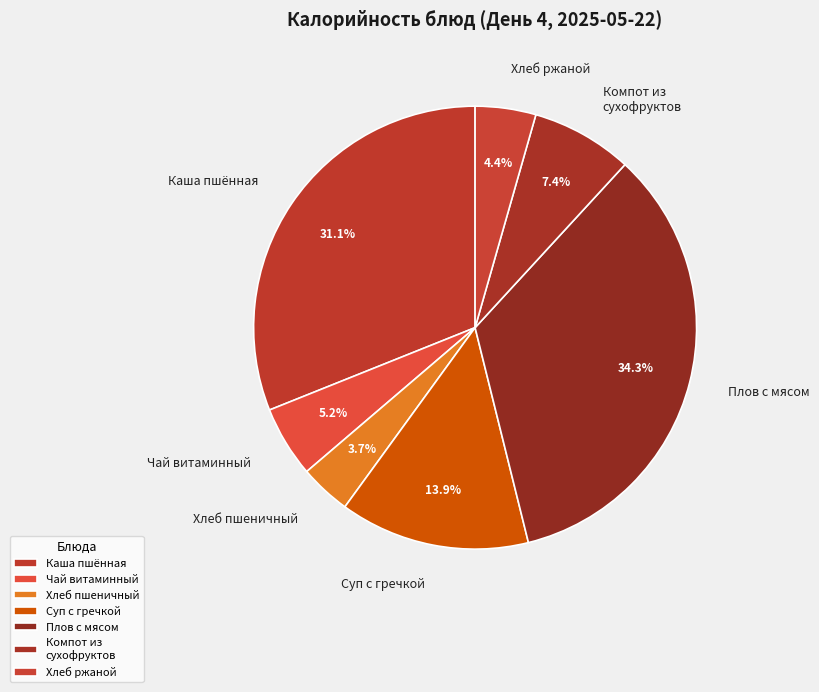

Does Плов с мясом represent more than half of the total?

No